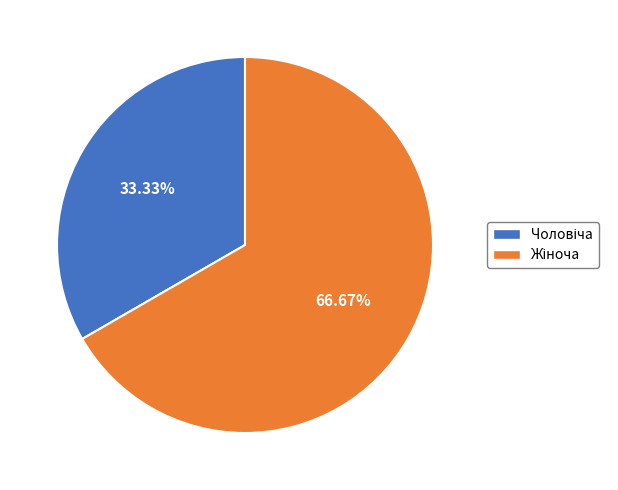

What is the change in value from Чоловіча to Жіноча?

+1